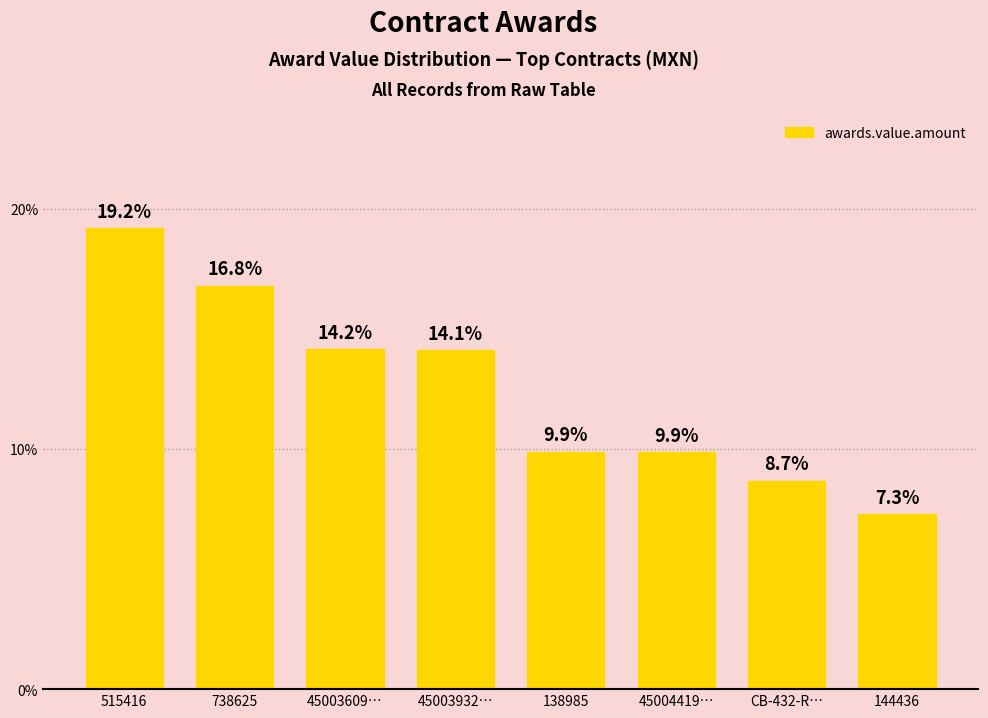

What is the greatest value displayed?

19.2